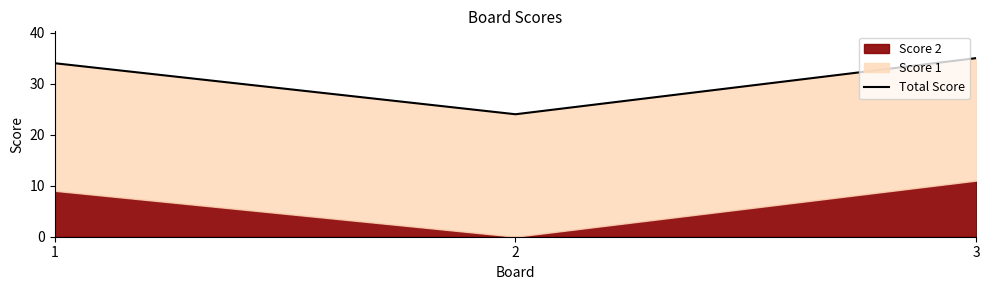

The value at 3 is 14. True or false?

False